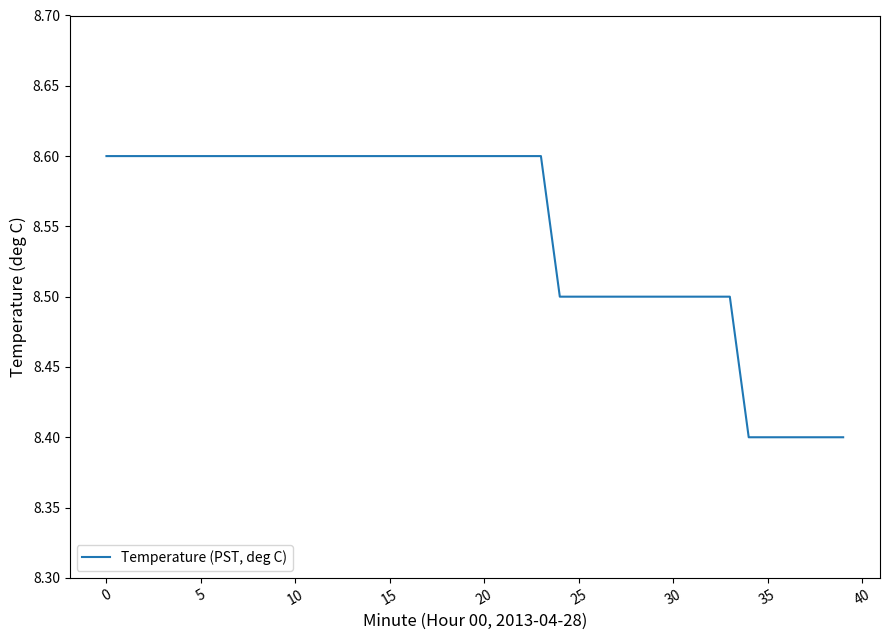

What is the minimum value shown in the chart?

8.4